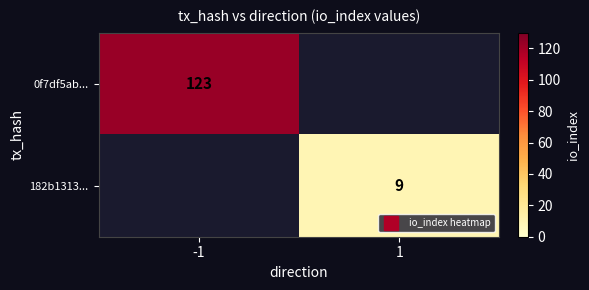

Which series has the largest total across all categories?

0f7df5ab...